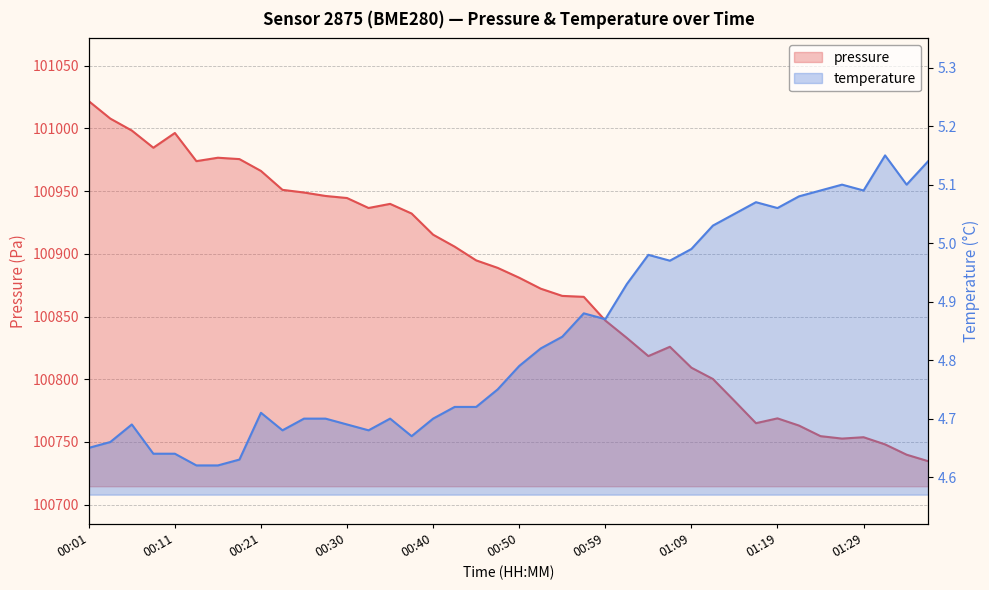

At how many categories does at least one series exceed 80234?

40